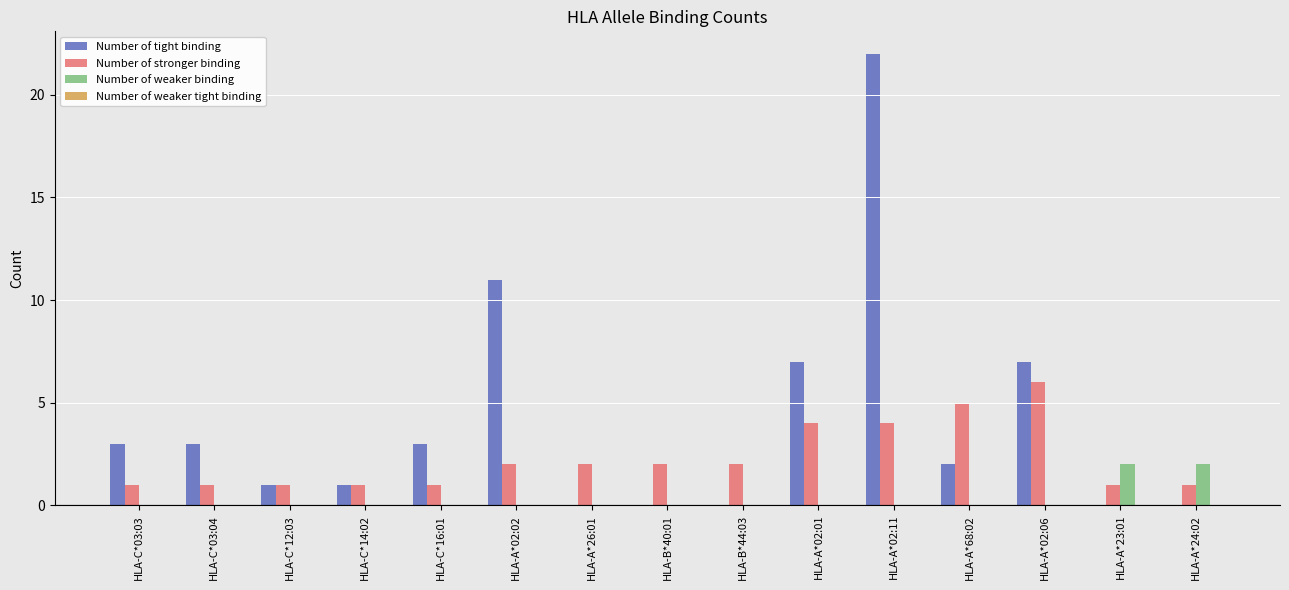

The value of Number of tight binding at HLA-A*02:01 is 7. True or false?

True